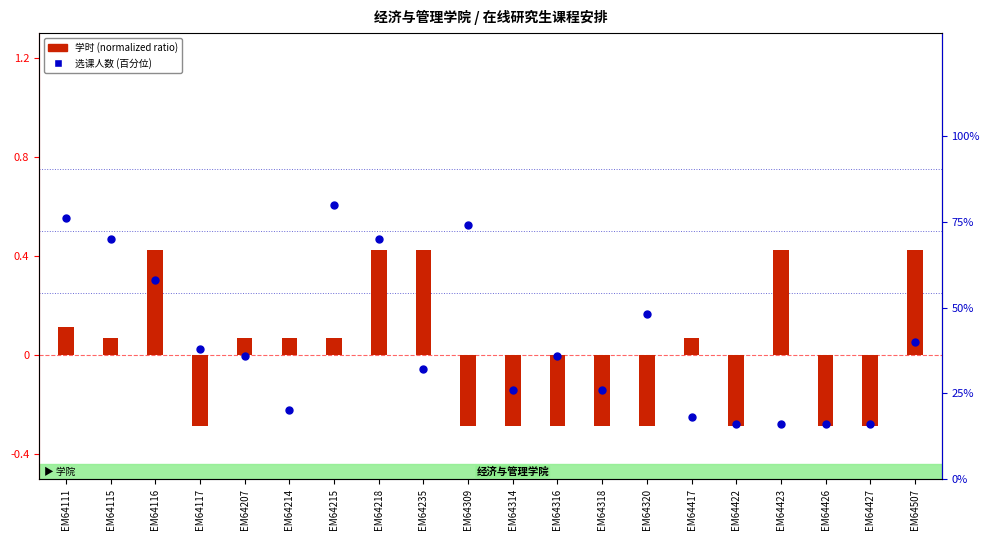

Which series reaches the minimum Y coordinate?

学时 (normalized ratio)